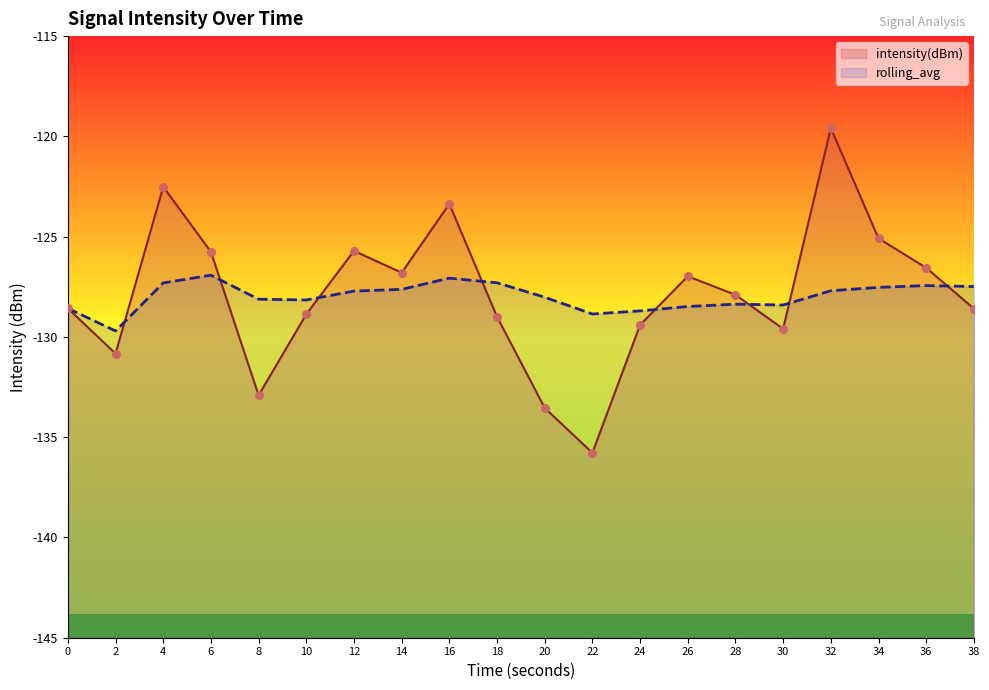

Is the value of rolling_avg at 26 greater than the value of intensity(dBm) at 36?

No